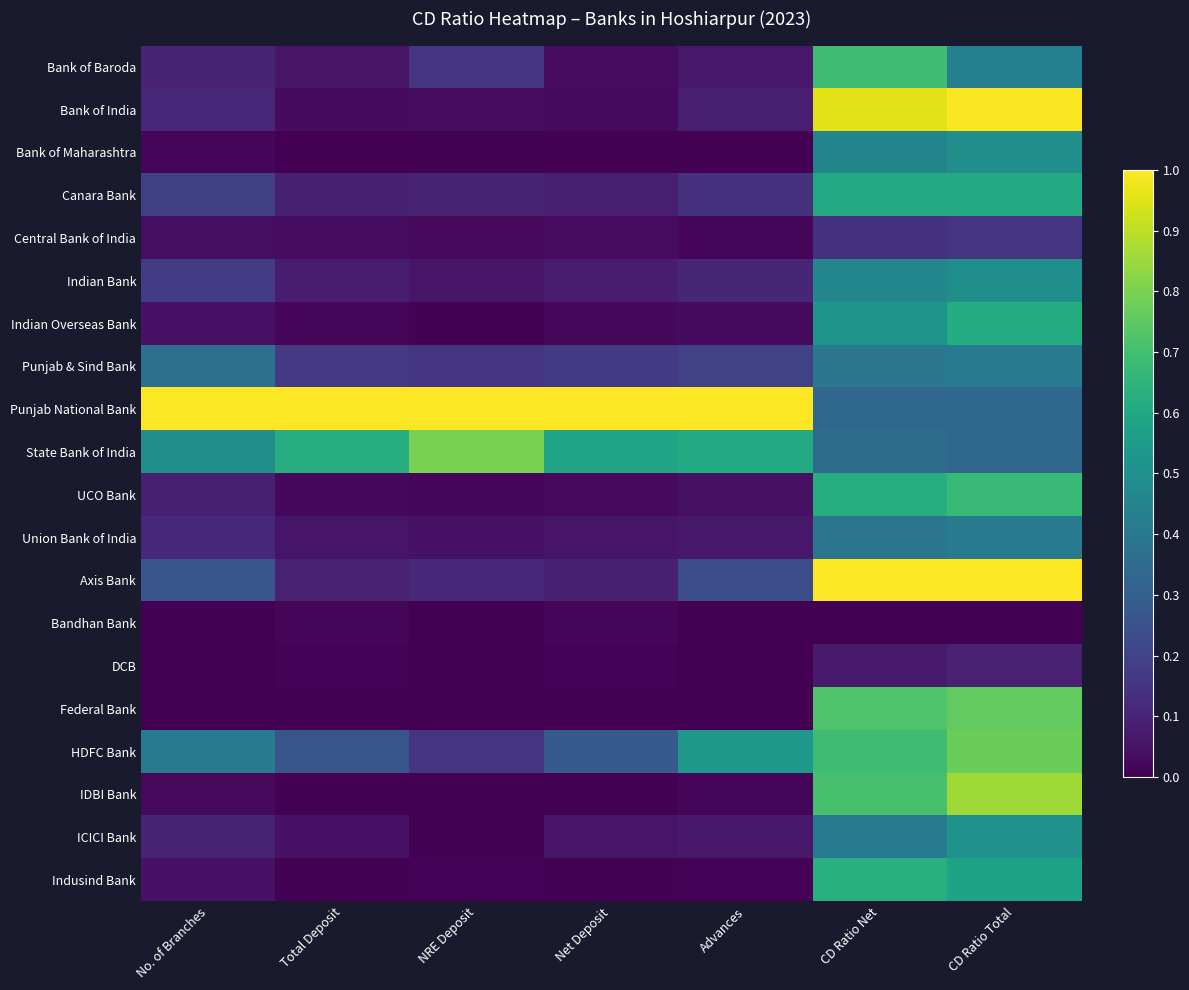

At how many categories does at least one series exceed 0?

7